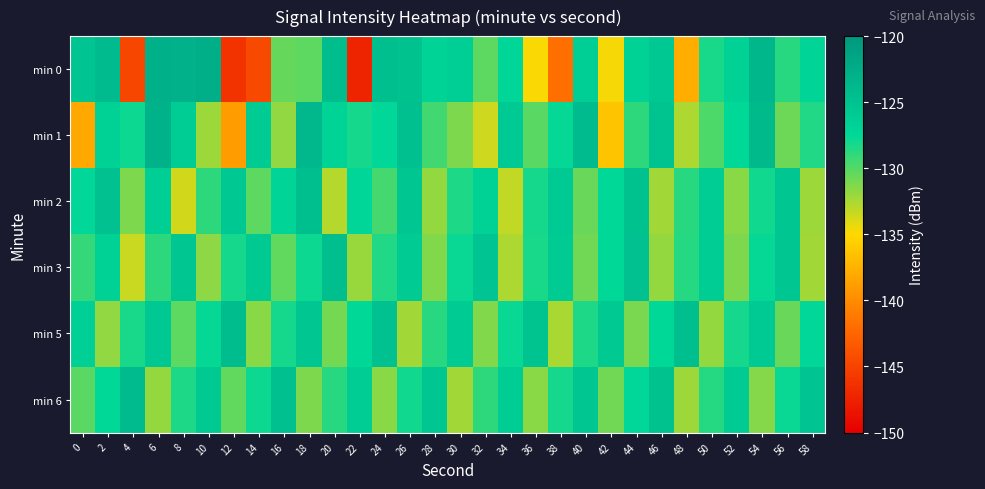

Rank the series by their maximum value, from lowest to highest.

min 2, min 3, min 5, min 6, min 1, min 0